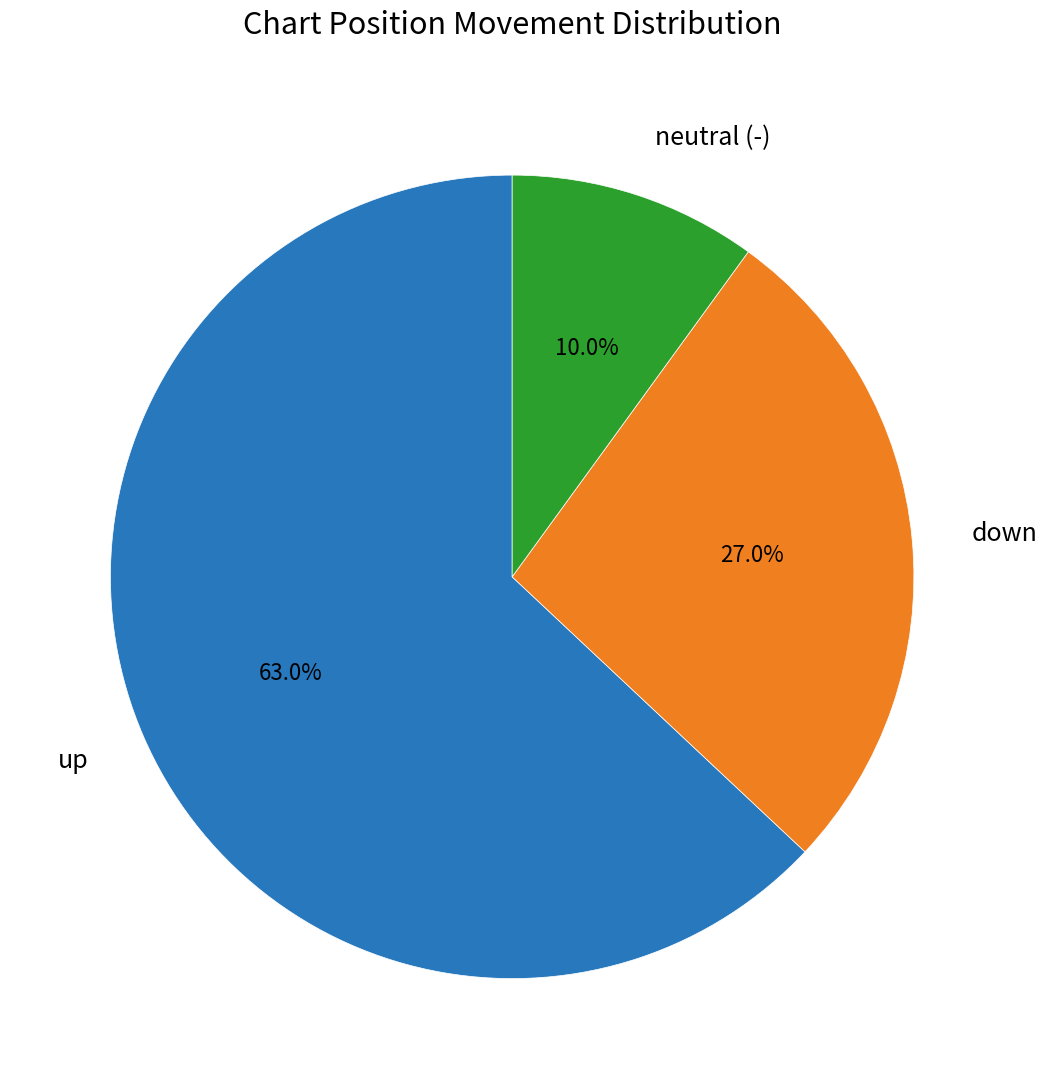

Do down and up together represent more than half of the pie?

Yes